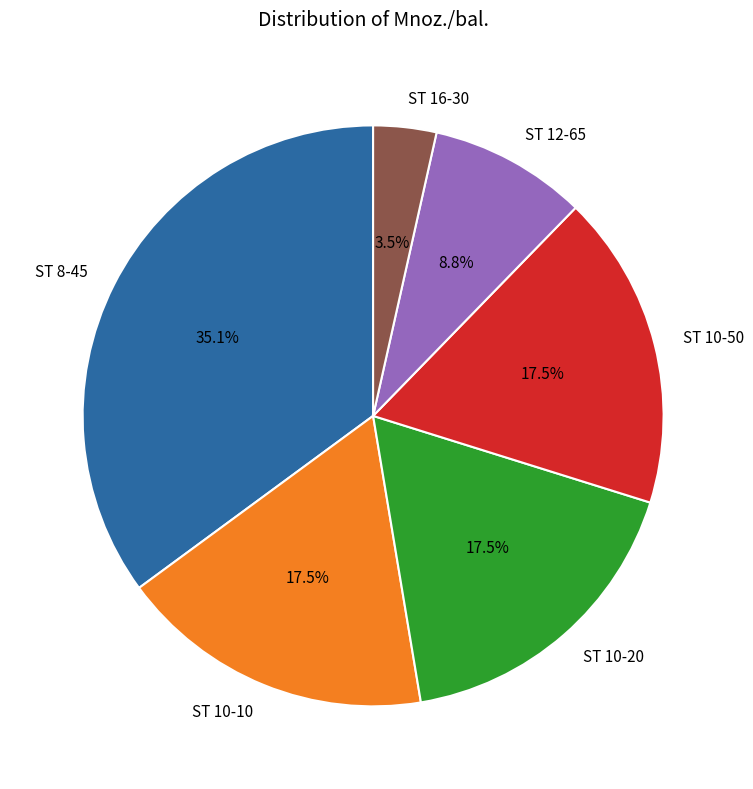

What is the smallest slice in the pie chart?

ST 16-30